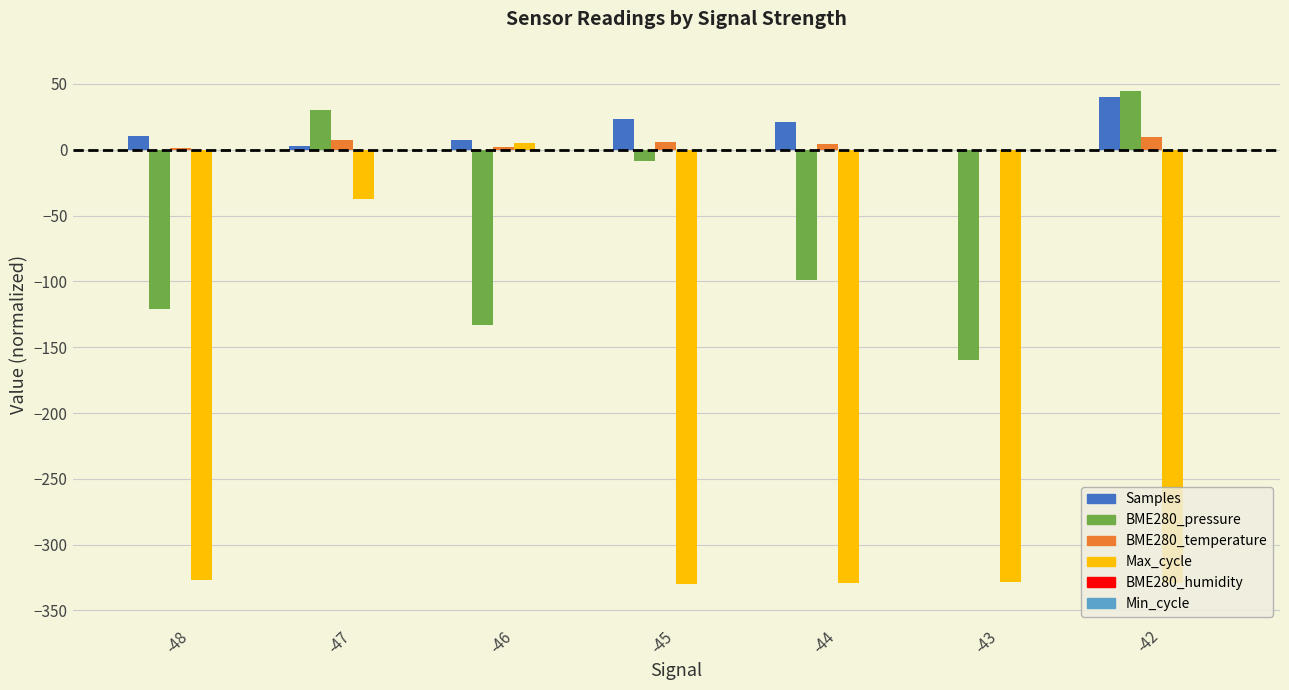

Is the value of BME280_temperature at -46 greater than the value of BME280_pressure at -47?

No